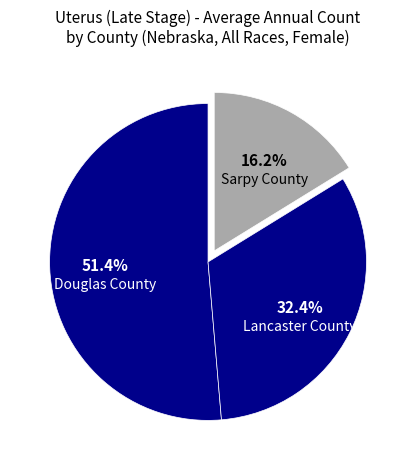

To the nearest percent, what percentage of the pie is Lancaster County?

32%